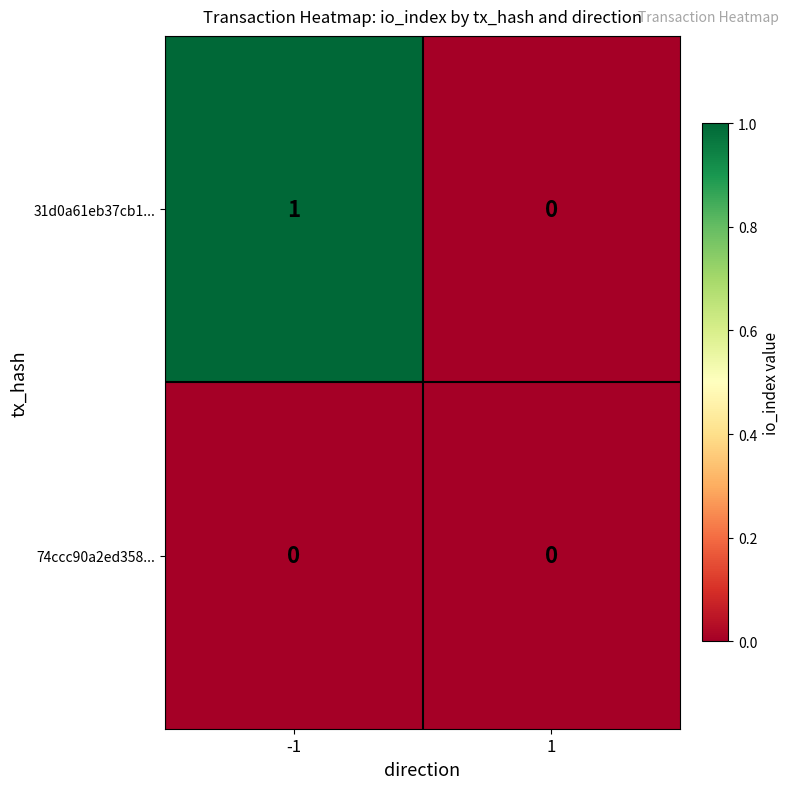

What is the maximum value shown in the chart?

1